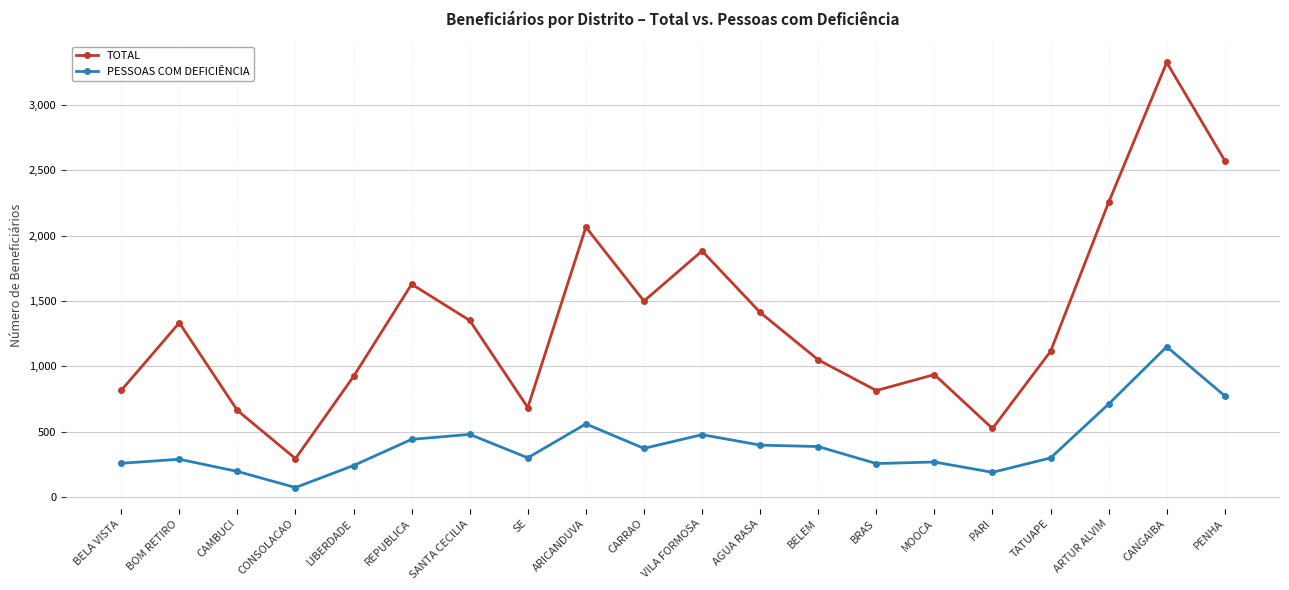

What is the greatest value displayed?

3323